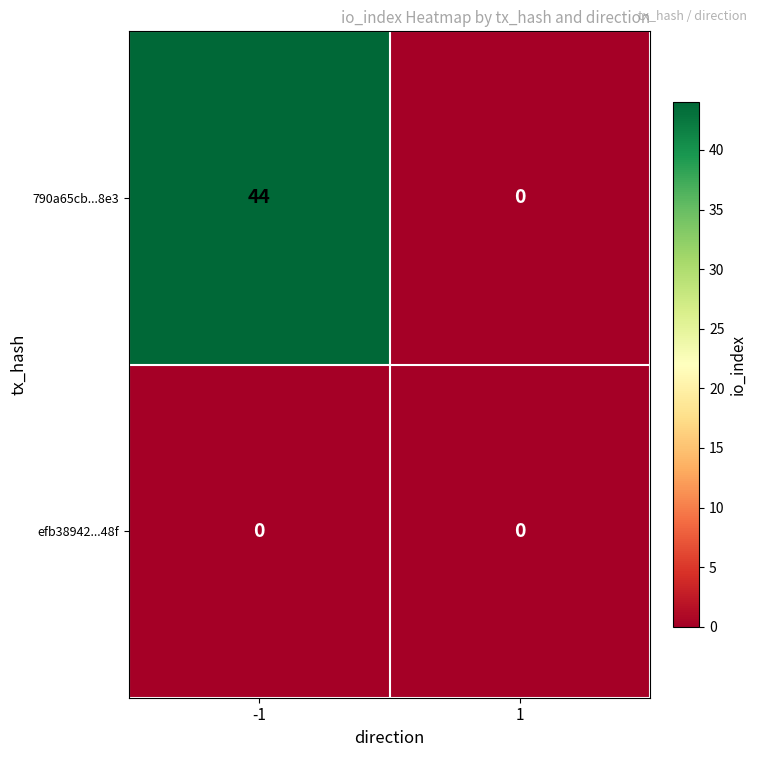

Which series has the largest total across all categories?

790a65cb...8e3